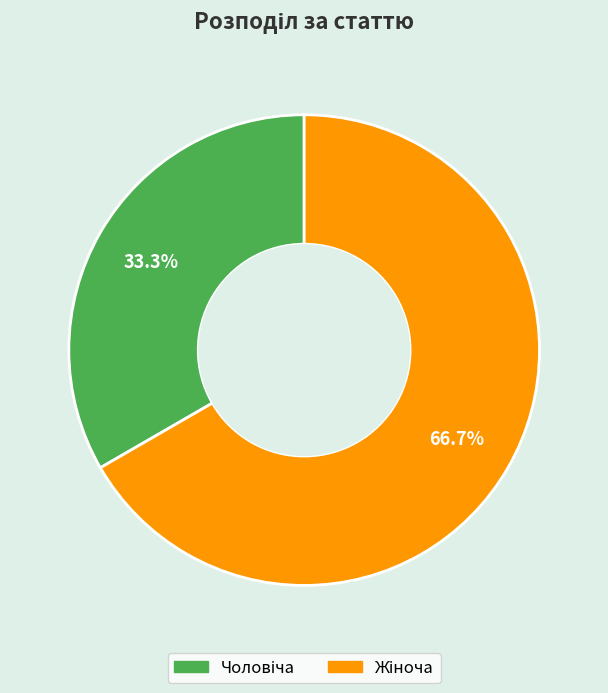

Count the number of slices in the pie.

2